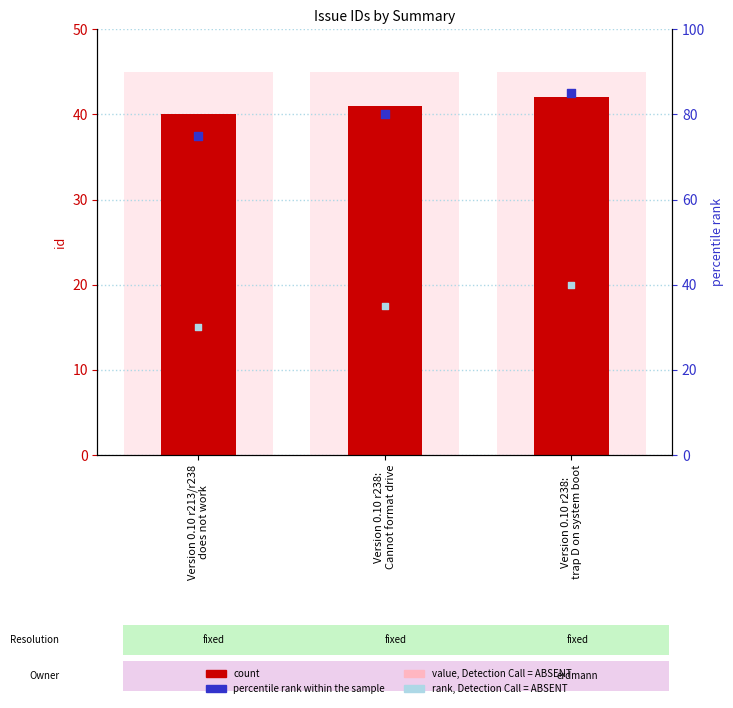

At which category is the sum across all series the highest?

Version 0.10 r238:
trap D on system boot